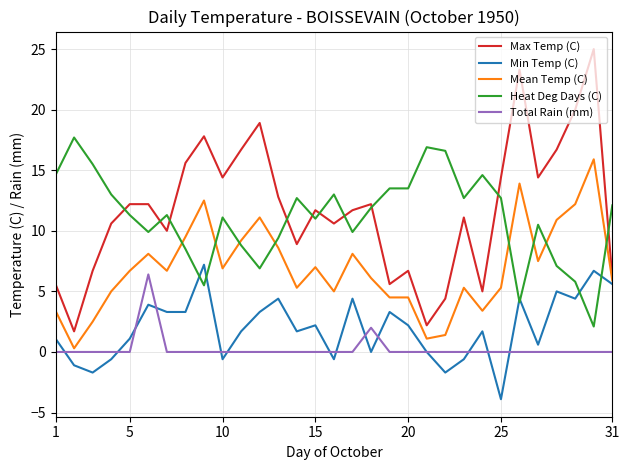

True or false: Heat Deg Days (C) and Total Rain (mm) cross at least once.

False